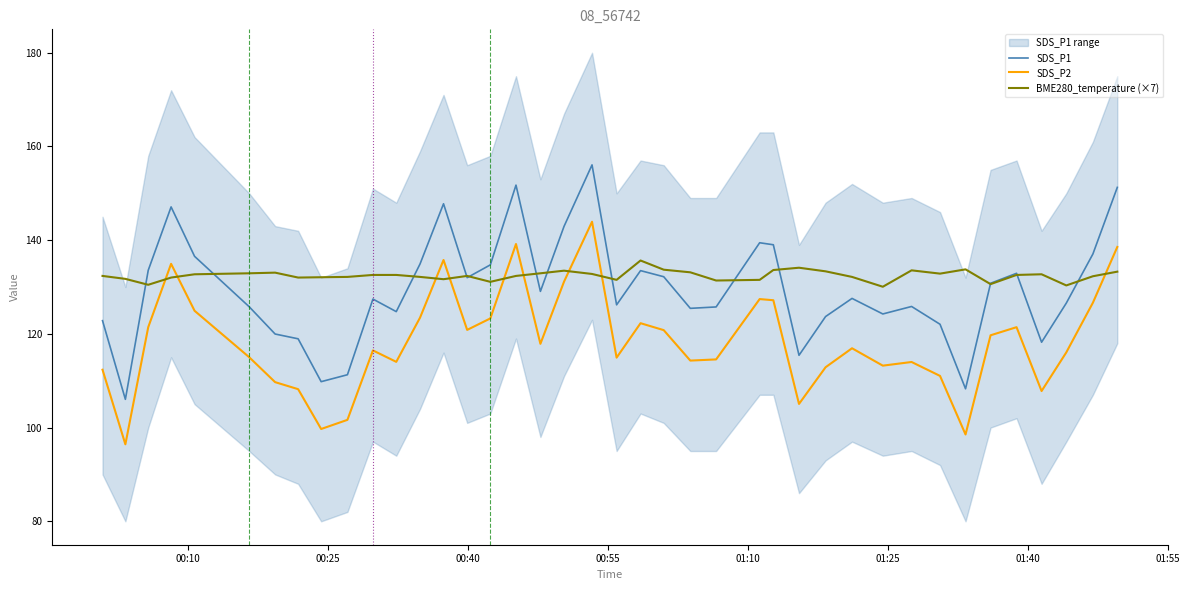

At how many categories does at least one series exceed 130?

40